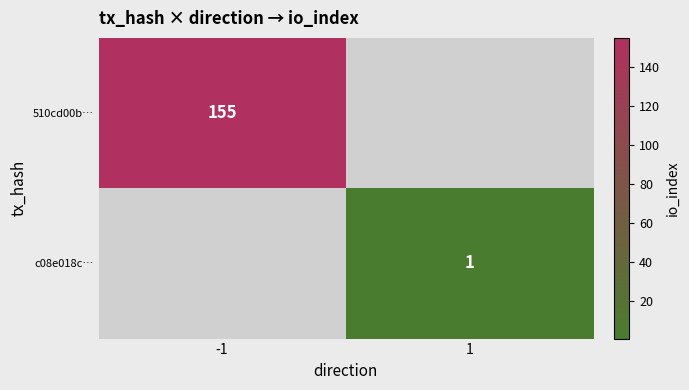

Is it true that c08e018c… equals 1 at 1?

True